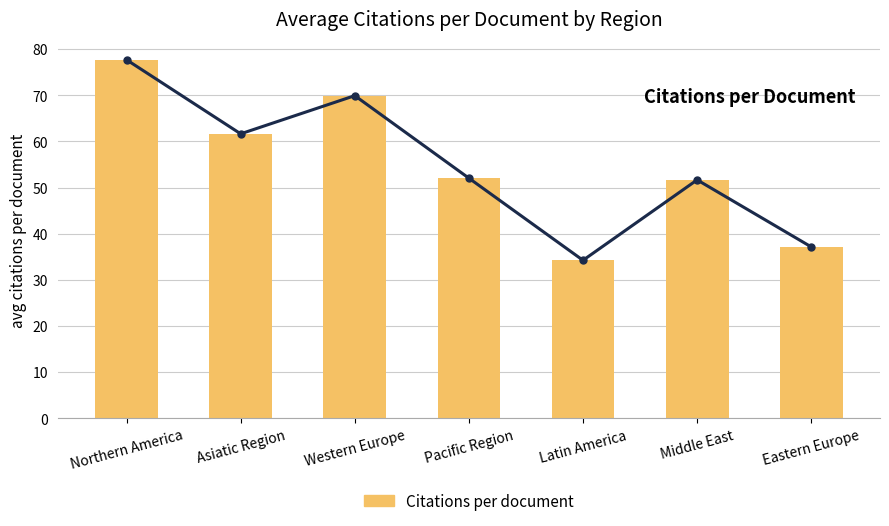

At which label does Citations per document reach its minimum?

Latin America